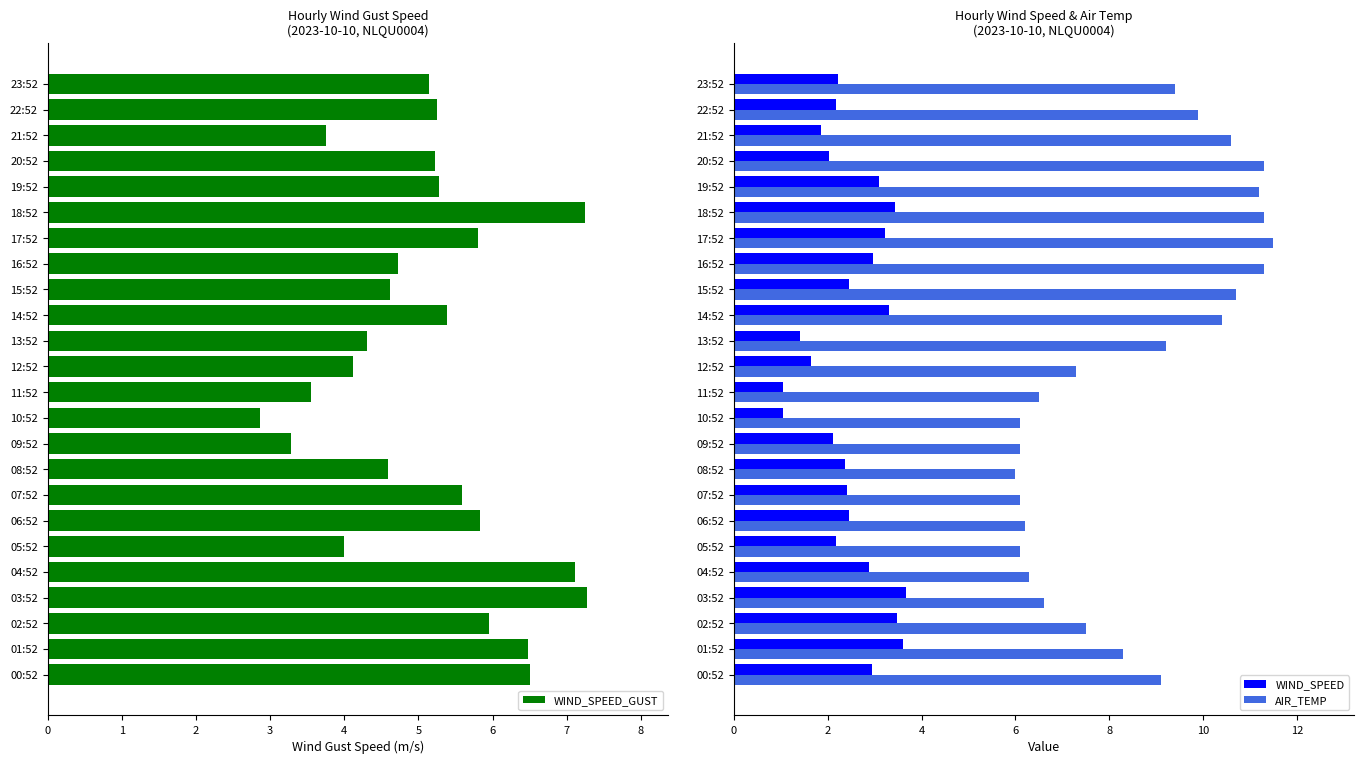

What is the highest value of the WIND_SPEED series?

3.7